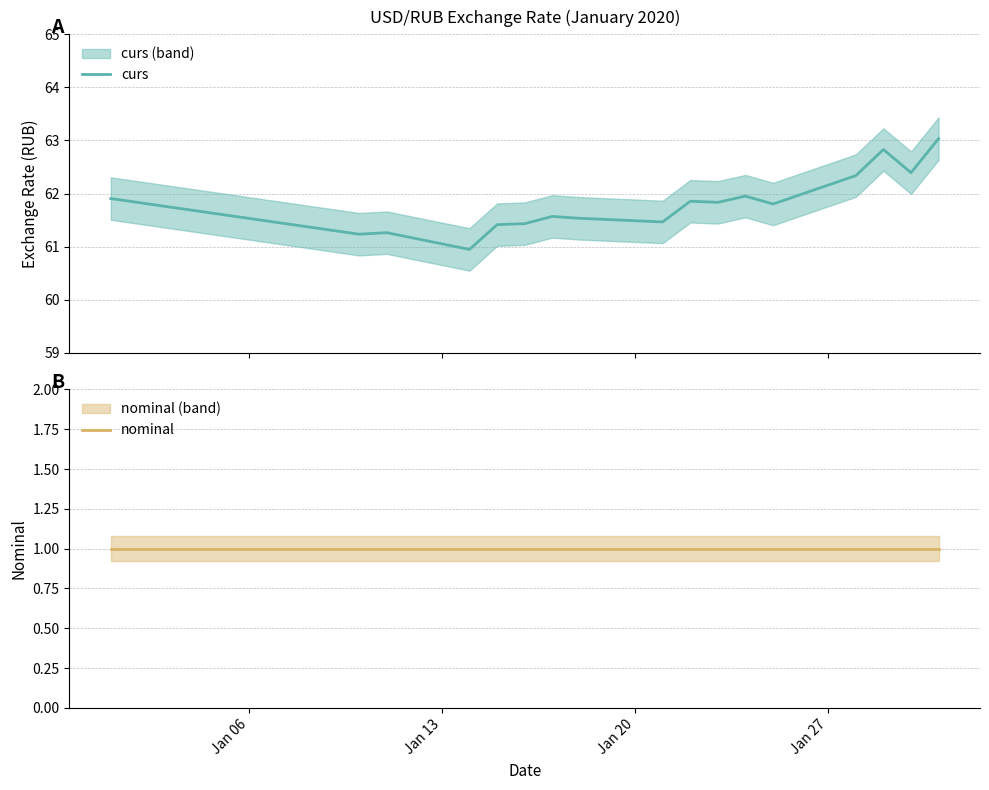

True or false: curs and nominal intersect in this chart.

False